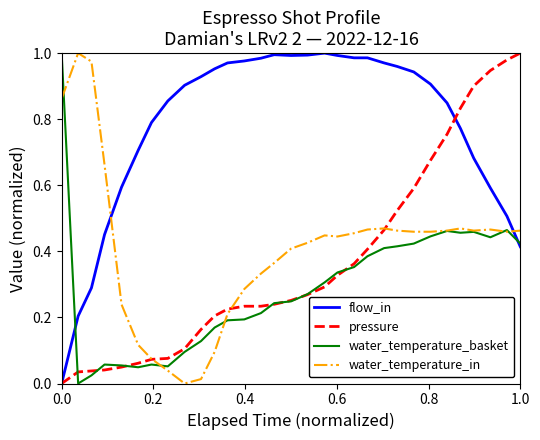

After their last crossing, which series has the higher values: water_temperature_basket or water_temperature_in?

water_temperature_in